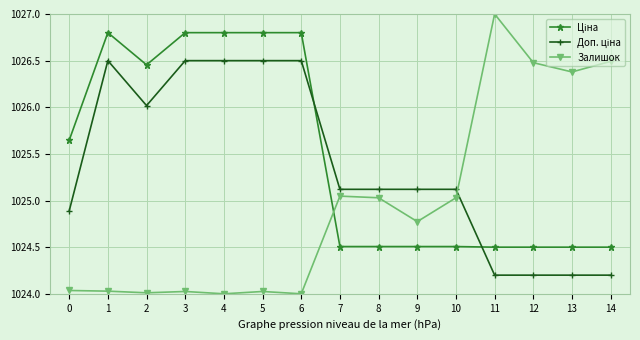

How many data points does each series have?

15